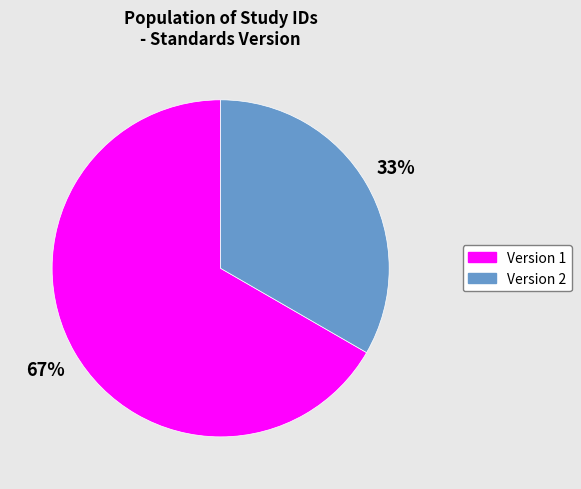

Which category has the biggest portion of the pie?

Version 1